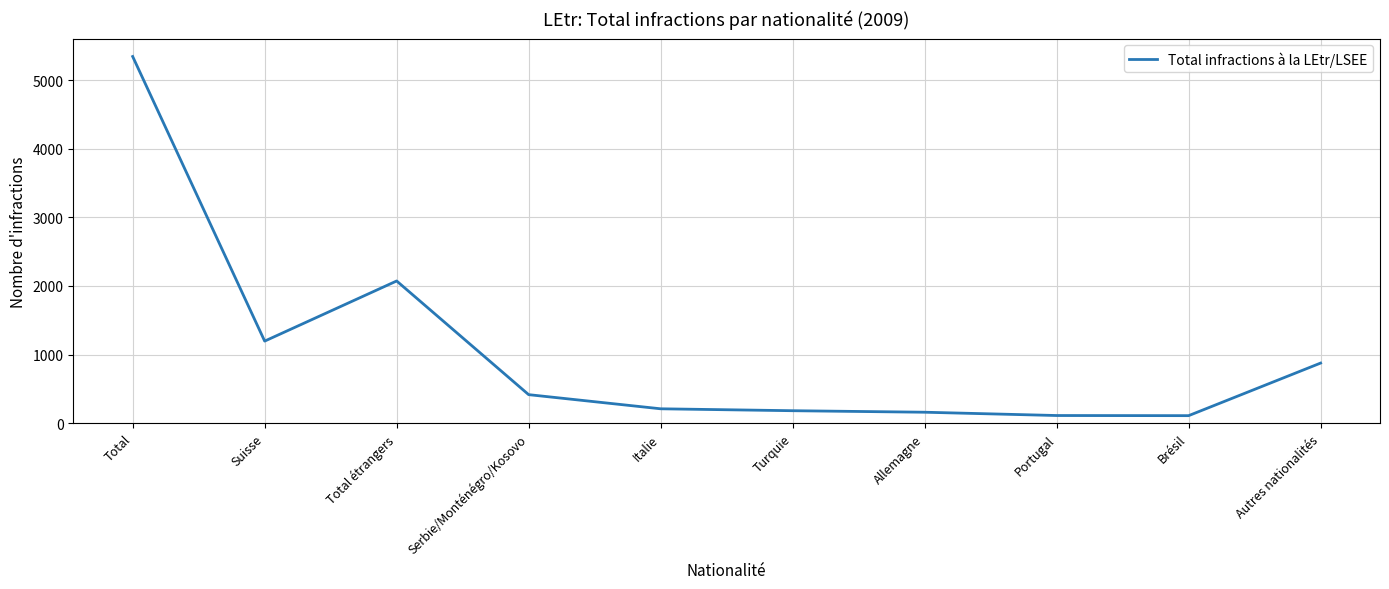

True or false: the data shows 417 at Serbie/Monténégro/Kosovo.

True